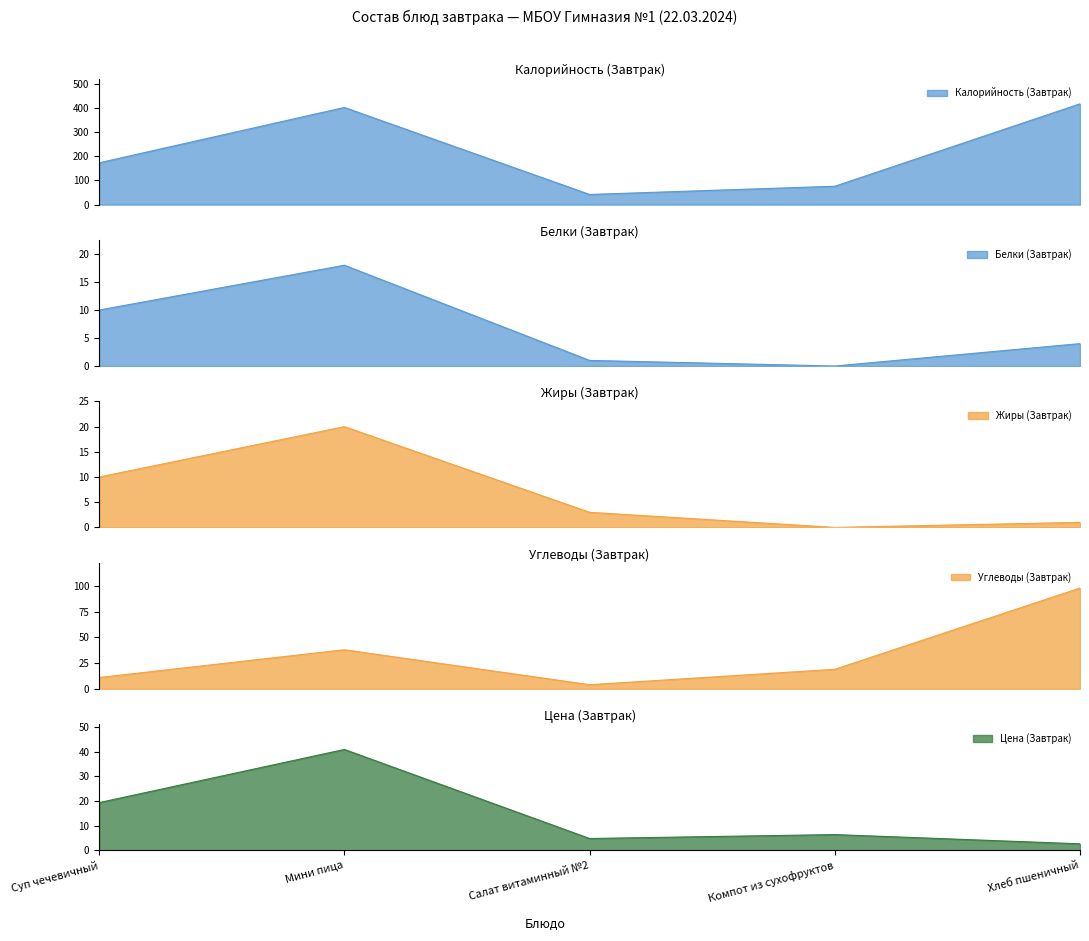

What is the difference between the highest and lowest values at Компот из сухофруктов?

76.0